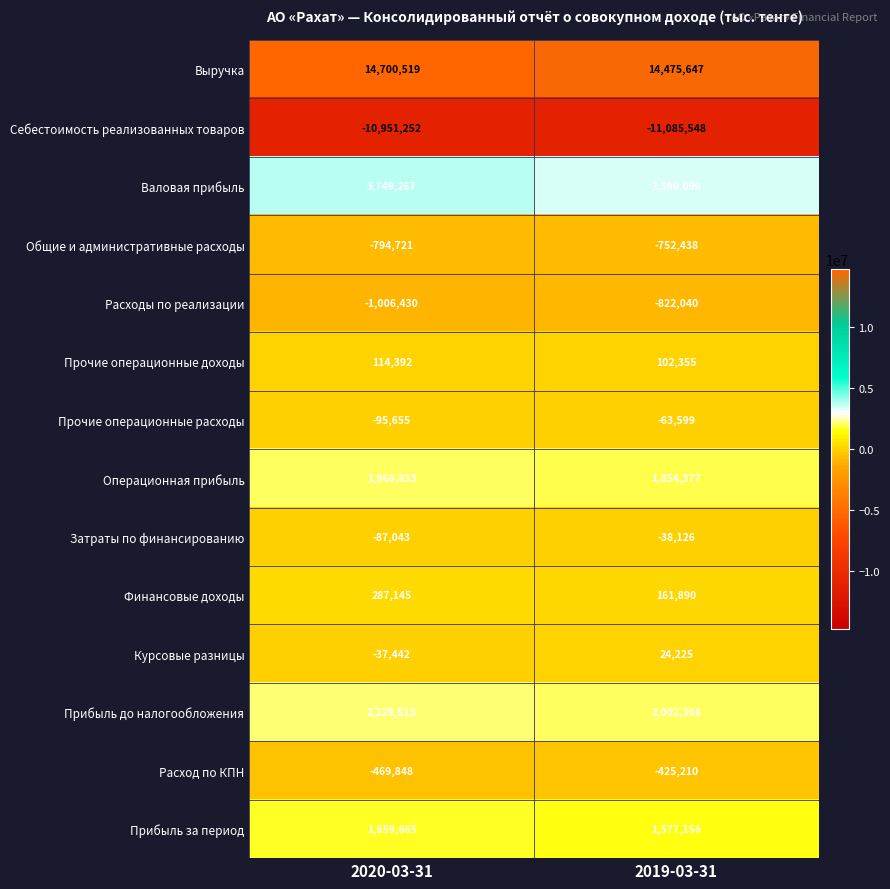

Which series has the widest spread of values?

Валовая прибыль